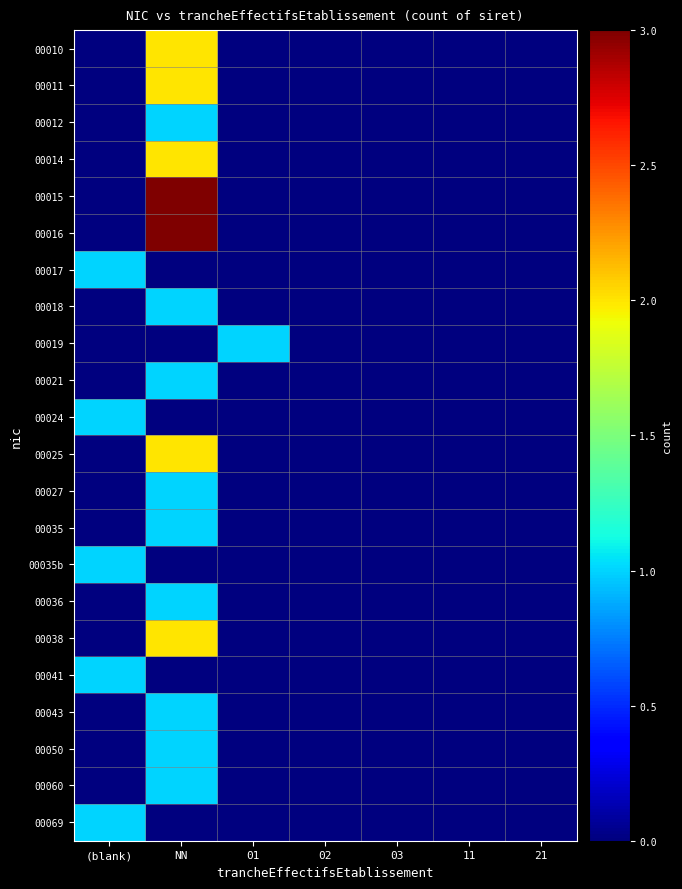

How many series are shown in this chart?

22